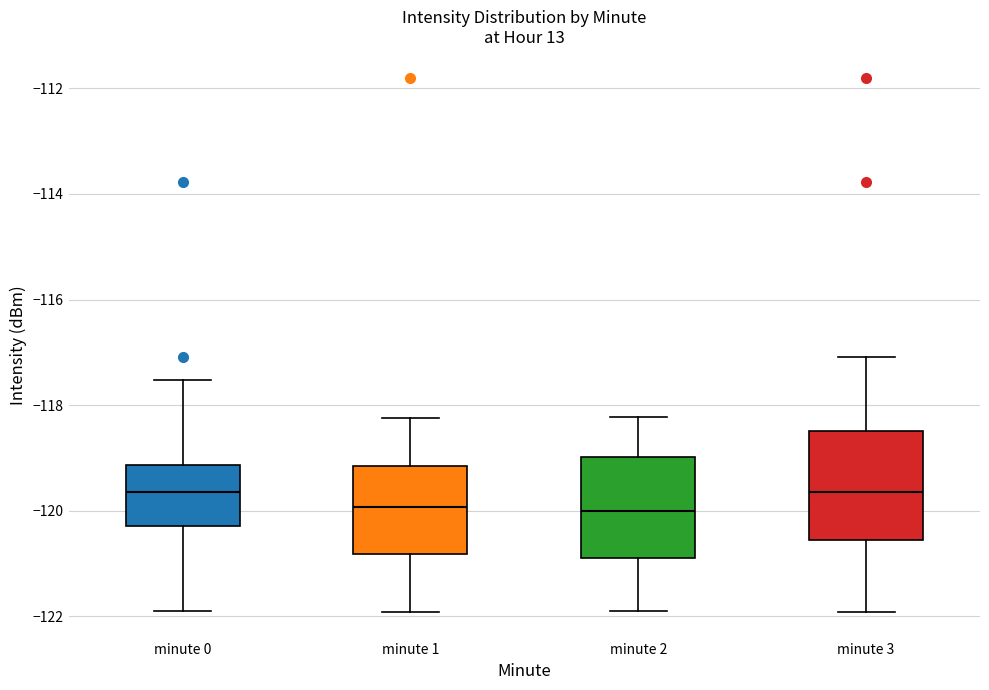

Reading left to right, transcribe this box plot: for each box, give where its median line is, the range the box spans, and where its two whiskers end, as read against the y-axis. The values are not printed on the chart, so give them approximately, as read against the axis.

minute 0: median -119.6, box -120.2 to -119.2, whiskers -122.0 to -117.6
minute 1: median -120.0, box -120.8 to -119.2, whiskers -122.0 to -118.2
minute 2: median -120.0, box -120.8 to -119.0, whiskers -121.8 to -118.2
minute 3: median -119.6, box -120.6 to -118.4, whiskers -122.0 to -117.0